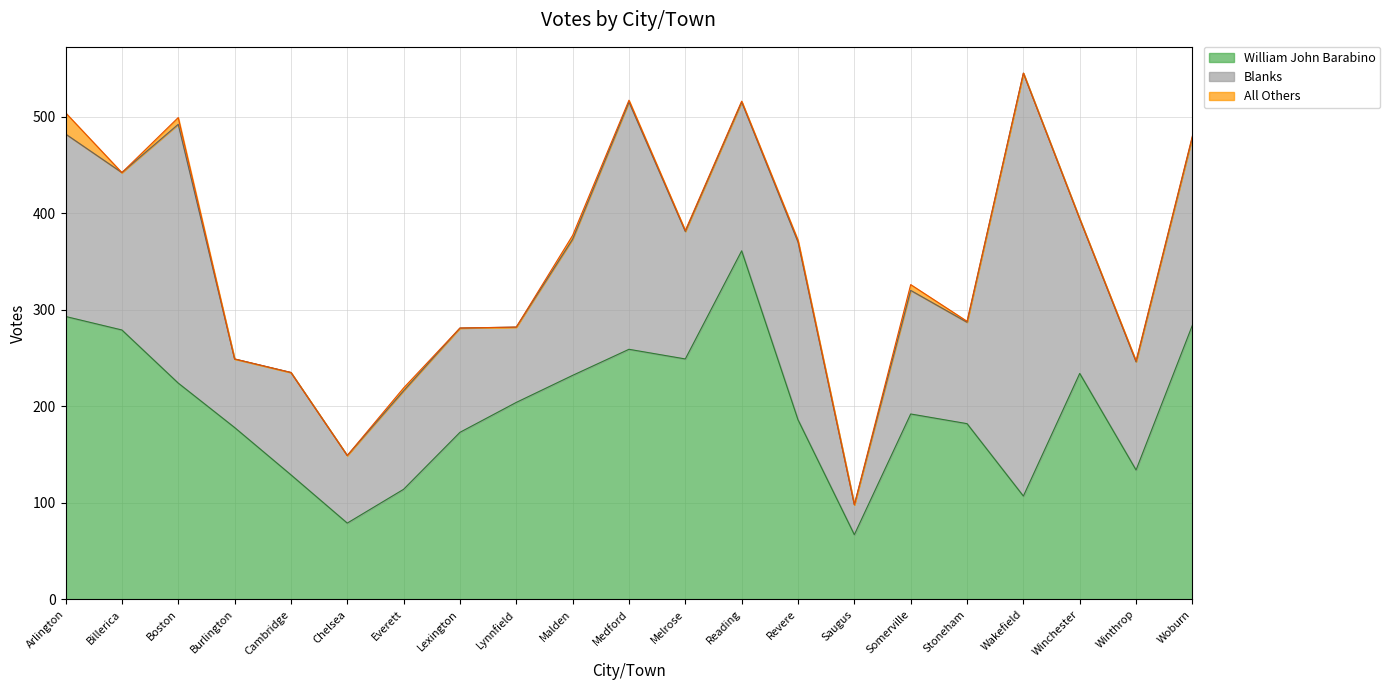

What is the sum of all William John Barabino values?

4160